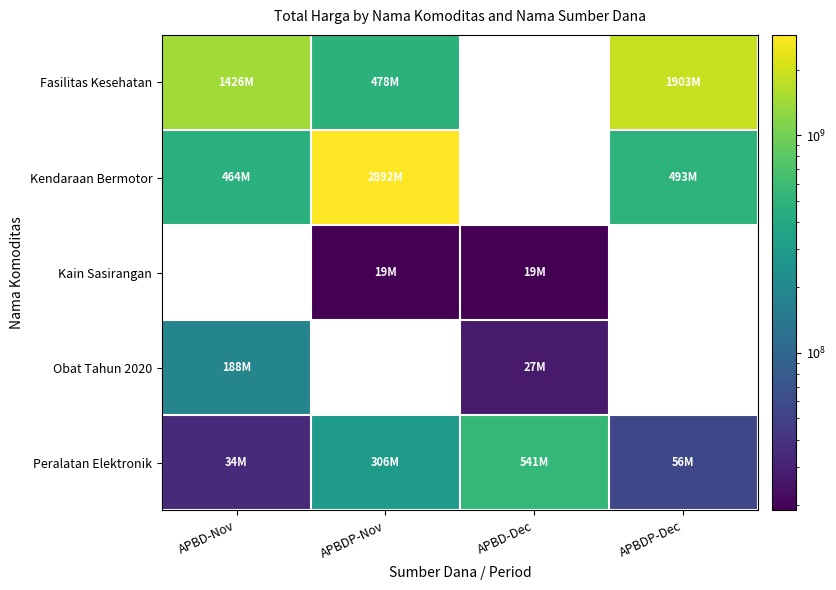

Which category has the lowest value across all series?

APBD-Dec